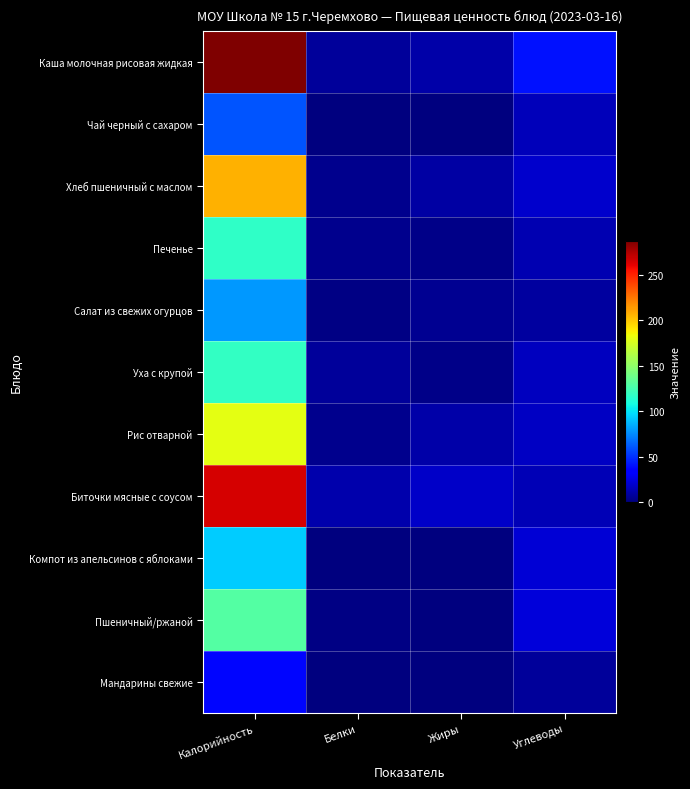

Reading left to right, what are all the values shown in this chart?

Каша молочная рисовая жидкая: Калорийность=286.8	Белки=6.9	Жиры=10.8	Углеводы=40.5
Чай черный с сахаром: Калорийность=60.0	Белки=0.1	Жиры=0.0	Углеводы=15.0
Хлеб пшеничный с маслом: Калорийность=207.2	Белки=4.1	Жиры=9.0	Углеводы=20.1
Печенье: Калорийность=117.1	Белки=4.5	Жиры=3.1	Углеводы=12.8
Салат из свежих огурцов: Калорийность=78.6	Белки=1.5	Жиры=5.5	Углеводы=8.4
Уха с крупой: Калорийность=118.4	Белки=7.3	Жиры=2.8	Углеводы=16.1
Рис отварной: Калорийность=180.0	Белки=4.0	Жиры=10.7	Углеводы=17.0
Биточки мясные с соусом: Калорийность=265.2	Белки=11.4	Жиры=18.0	Углеводы=13.7
Компот из апельсинов с яблоками: Калорийность=93.0	Белки=0.5	Жиры=0.2	Углеводы=22.2
Пшеничный/ржаной: Калорийность=129.9	Белки=1.6	Жиры=0.3	Углеводы=23.1
Мандарины свежие: Калорийность=38.0	Белки=0.8	Жиры=0.2	Углеводы=7.5